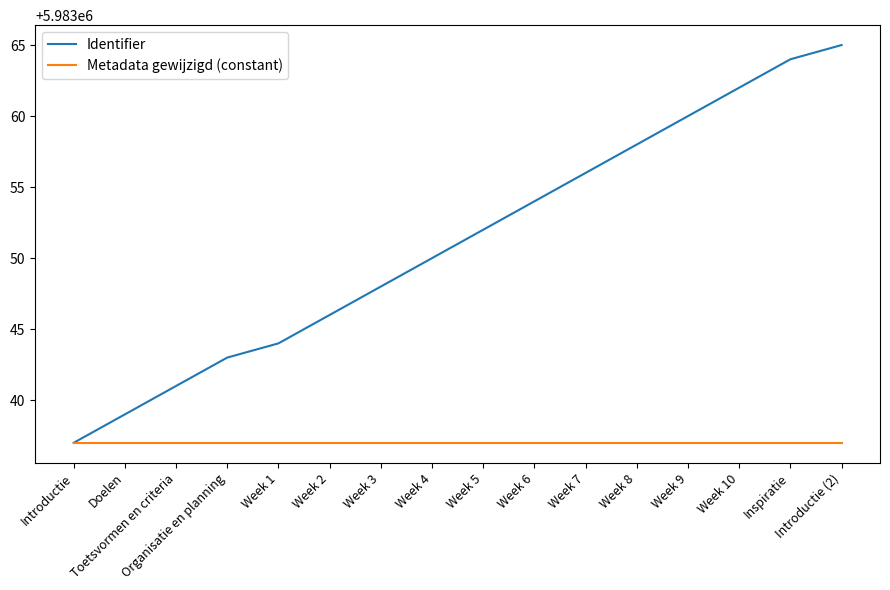

Between Week 8 and Introductie (2), which series saw the biggest shift?

Identifier